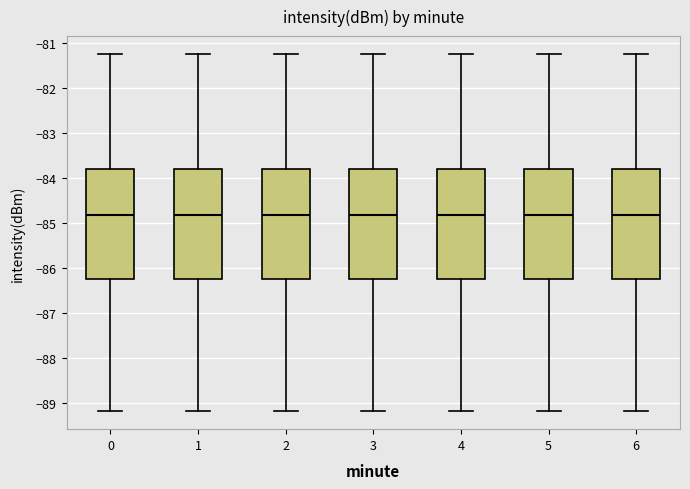

Where does the lower whisker of the box at x = 2 end on the y-axis? The values are not printed on the chart, so give them approximately, as read against the axis.

-89.2